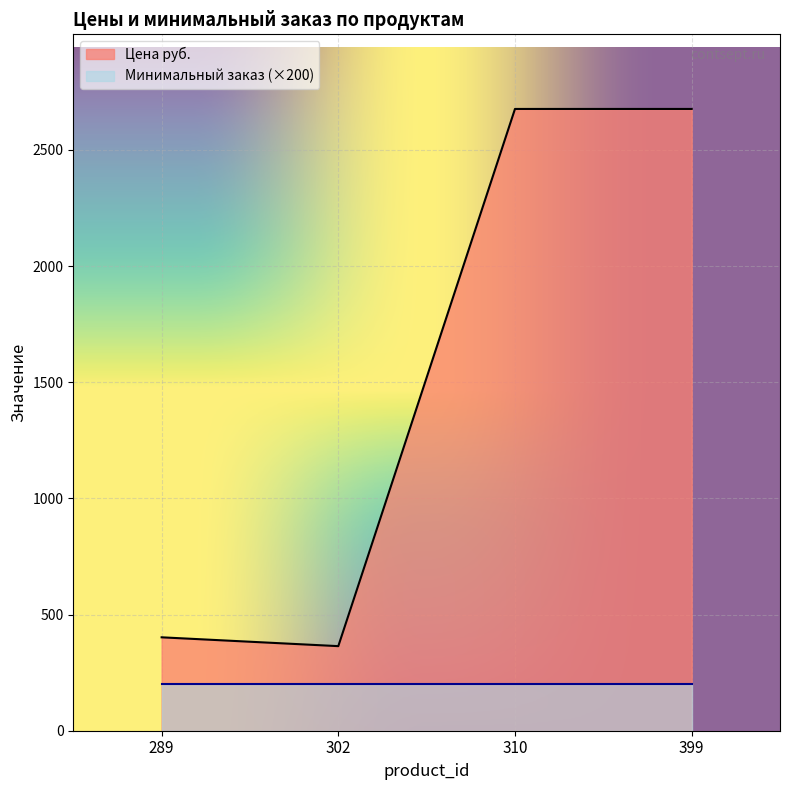

What is the value of the 4th point from the left?

2676